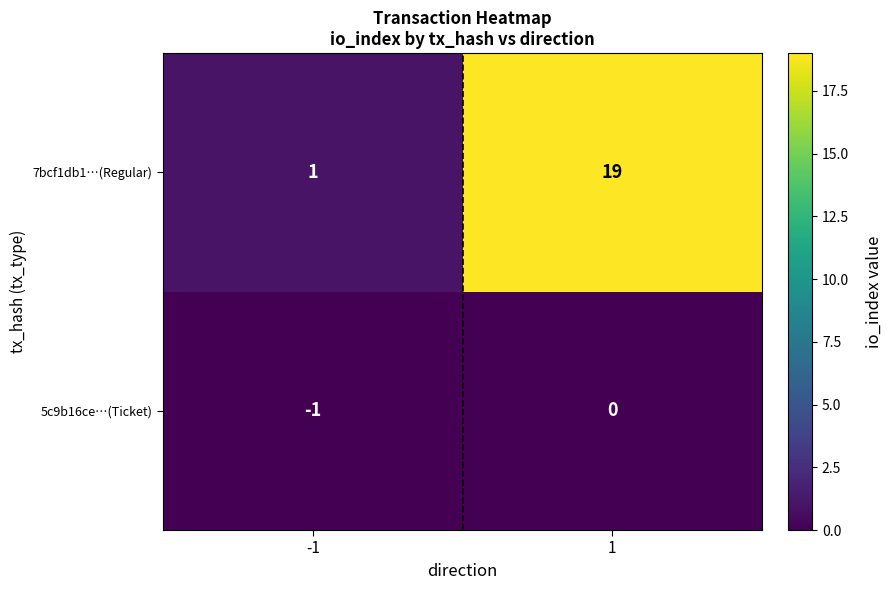

What is the sum of the 7bcf1db1…(Regular) values at -1 and 1?

20